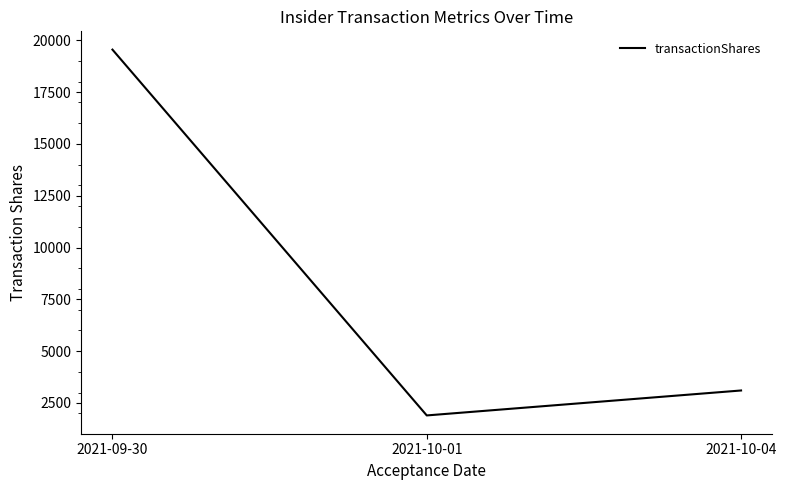

What is the difference between the values at 2021-10-01 and 2021-09-30?

17653